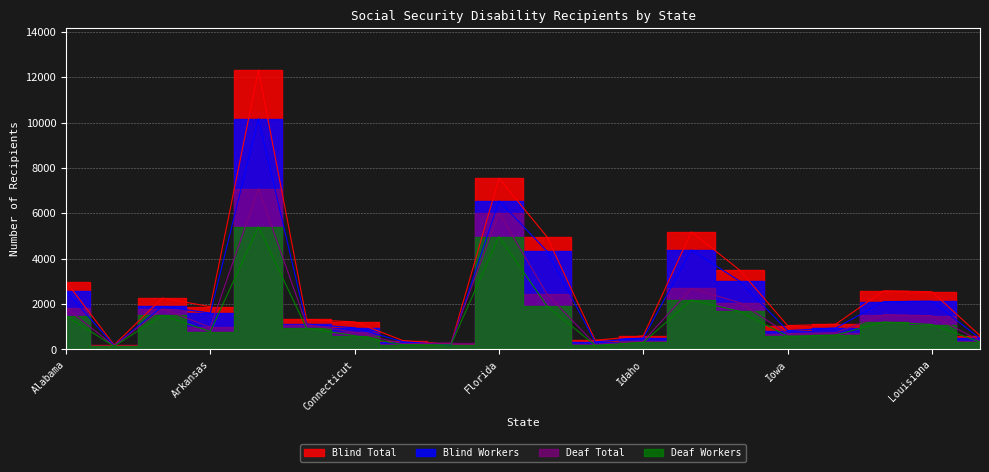

Between Alaska and Connecticut, which series saw the biggest shift?

Blind Total